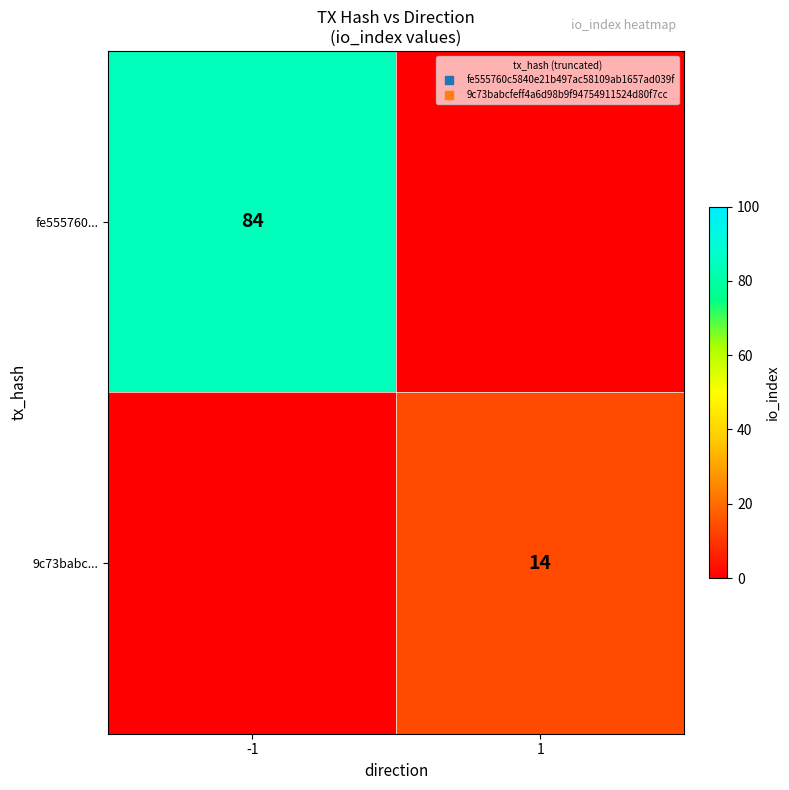

At which category is the sum across all series the highest?

-1